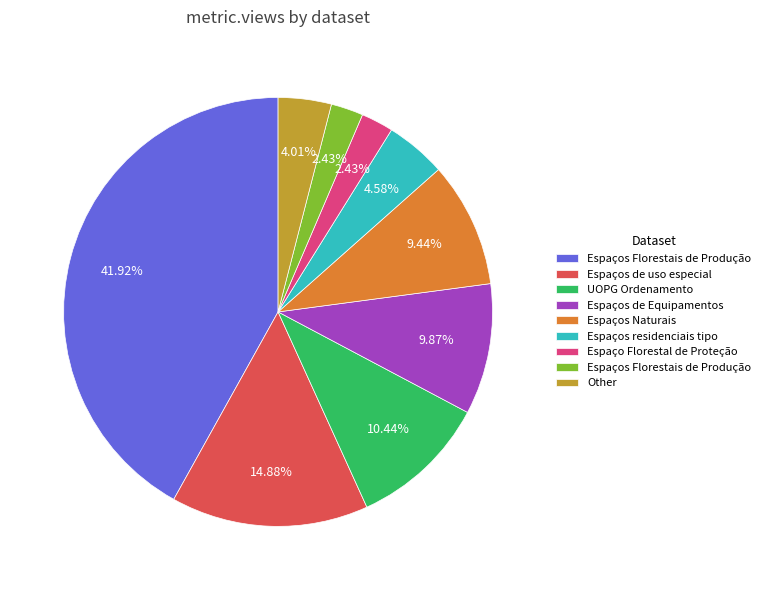

Count the number of slices in the pie.

9